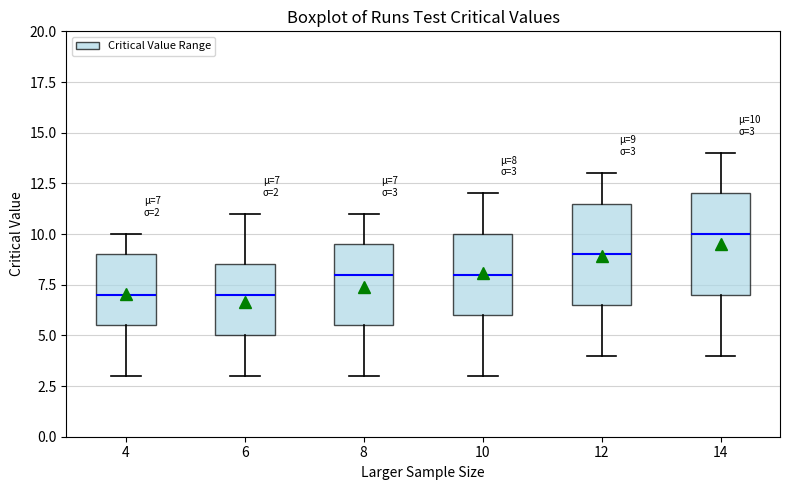

Which box's median line is the highest?

14